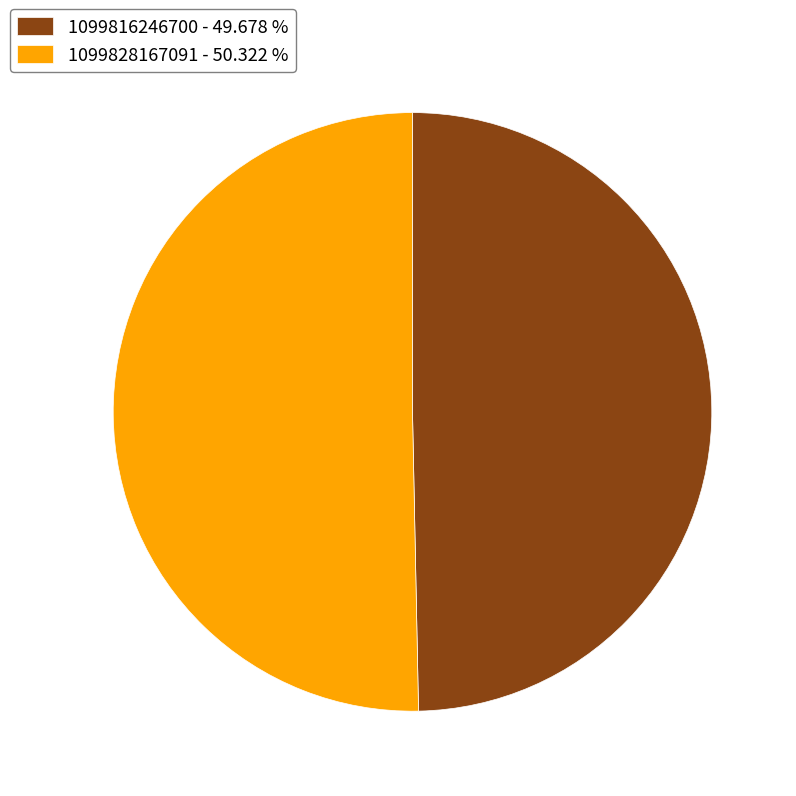

Is the sum of 1099828167091 - 50.322 % and 1099816246700 - 49.678 % greater than half?

Yes